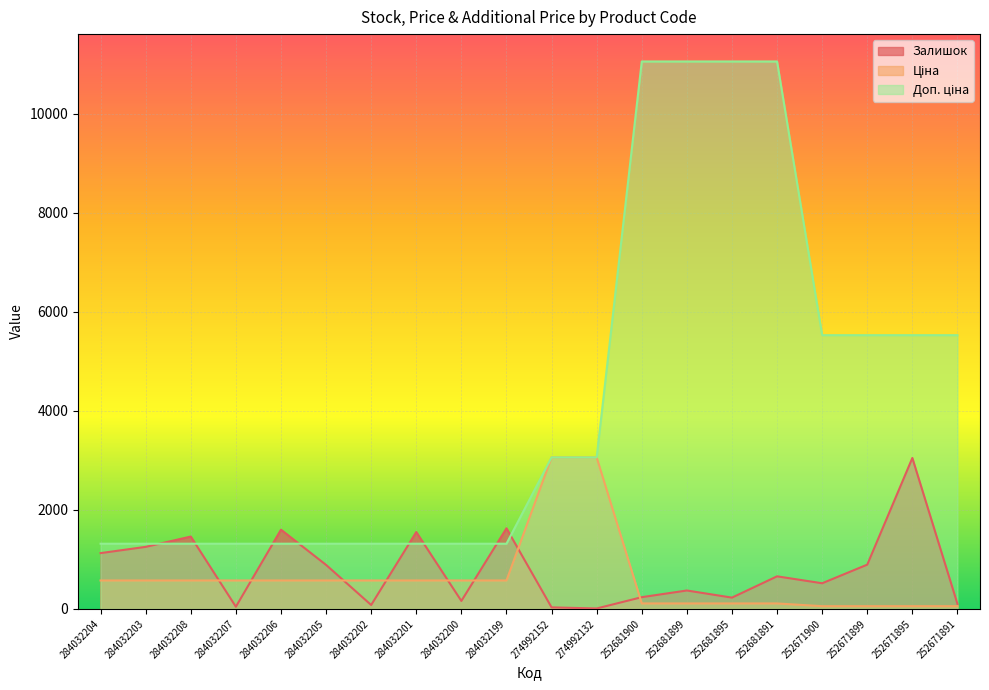

Where is Залишок nearest to the value 1528?

284032201